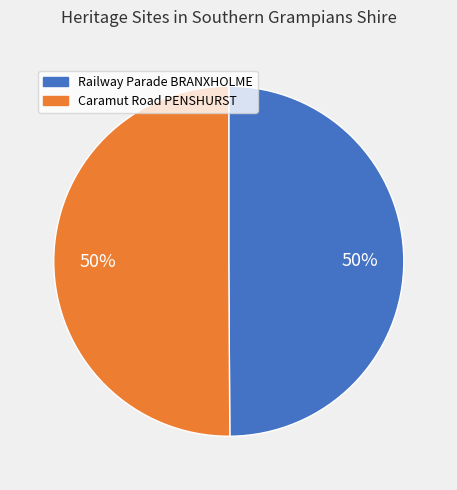

Approximately how many times larger is the value at Railway Parade BRANXHOLME compared to Caramut Road PENSHURST?

1.0